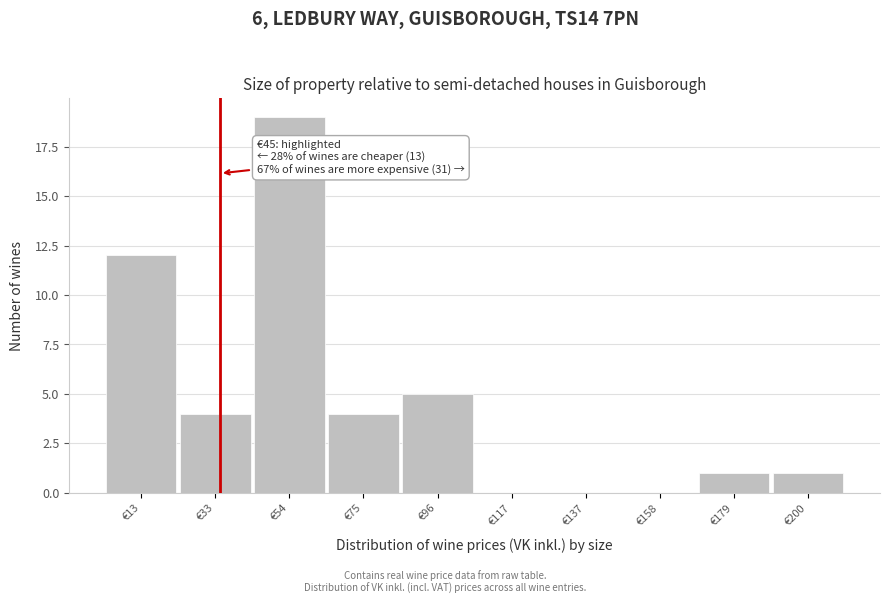

Reading right to left, transcribe all the data shown in this chart.

€200=1	€179=1	€158=0	€137=0	€117=0	€96=5	€75=4	€54=19	€33=4	€13=12